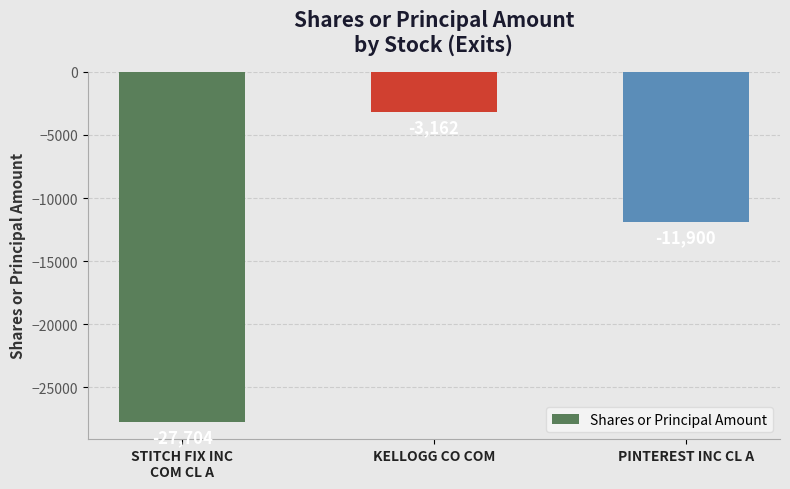

What is the value of the 3rd bar from the left?

-11900